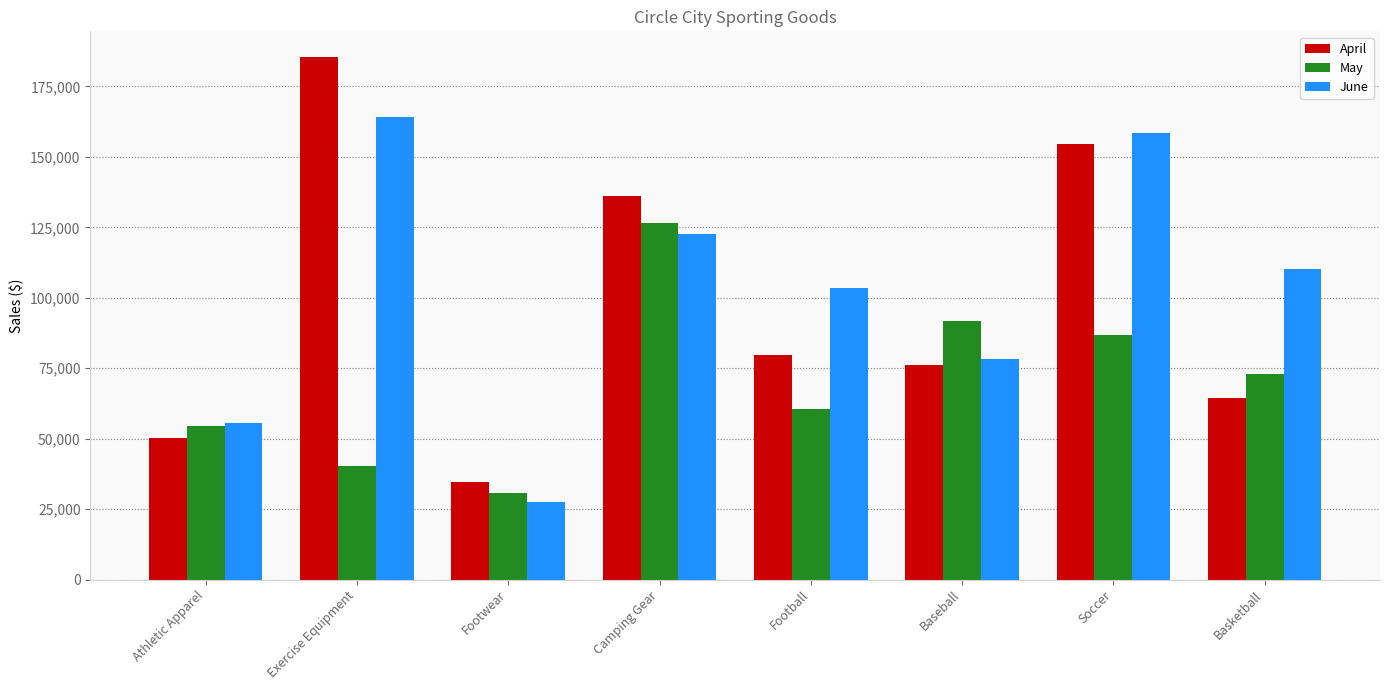

List the series in order of their peak value, highest first.

April, June, May